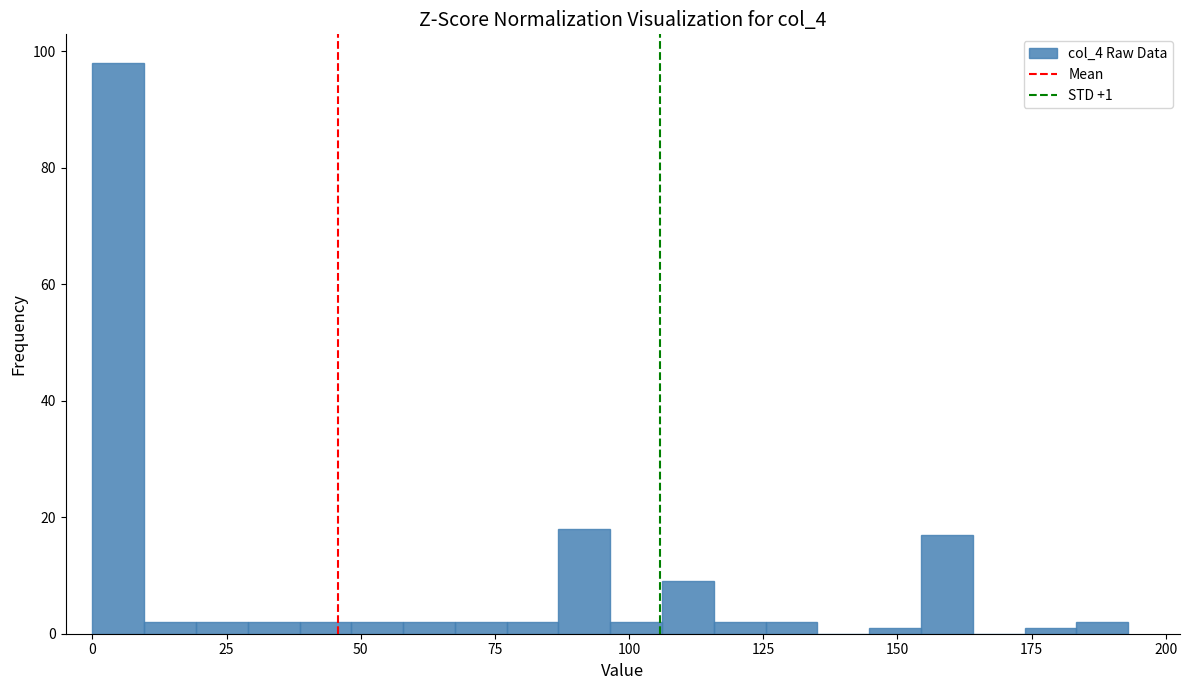

Read against the x-axis, roughly where is the centre of the tallest bar?

5